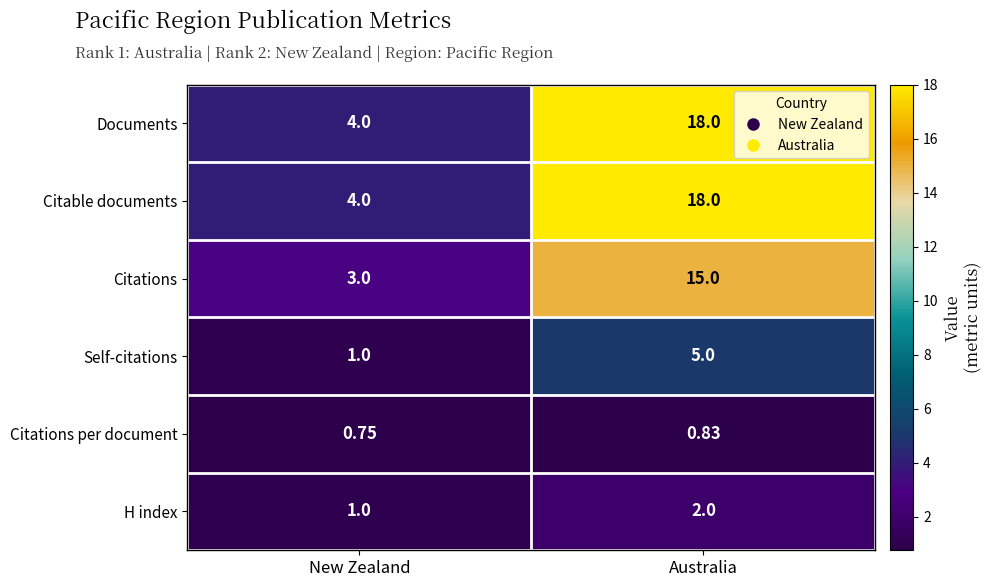

At which category does the chart reach its peak across all series?

Australia